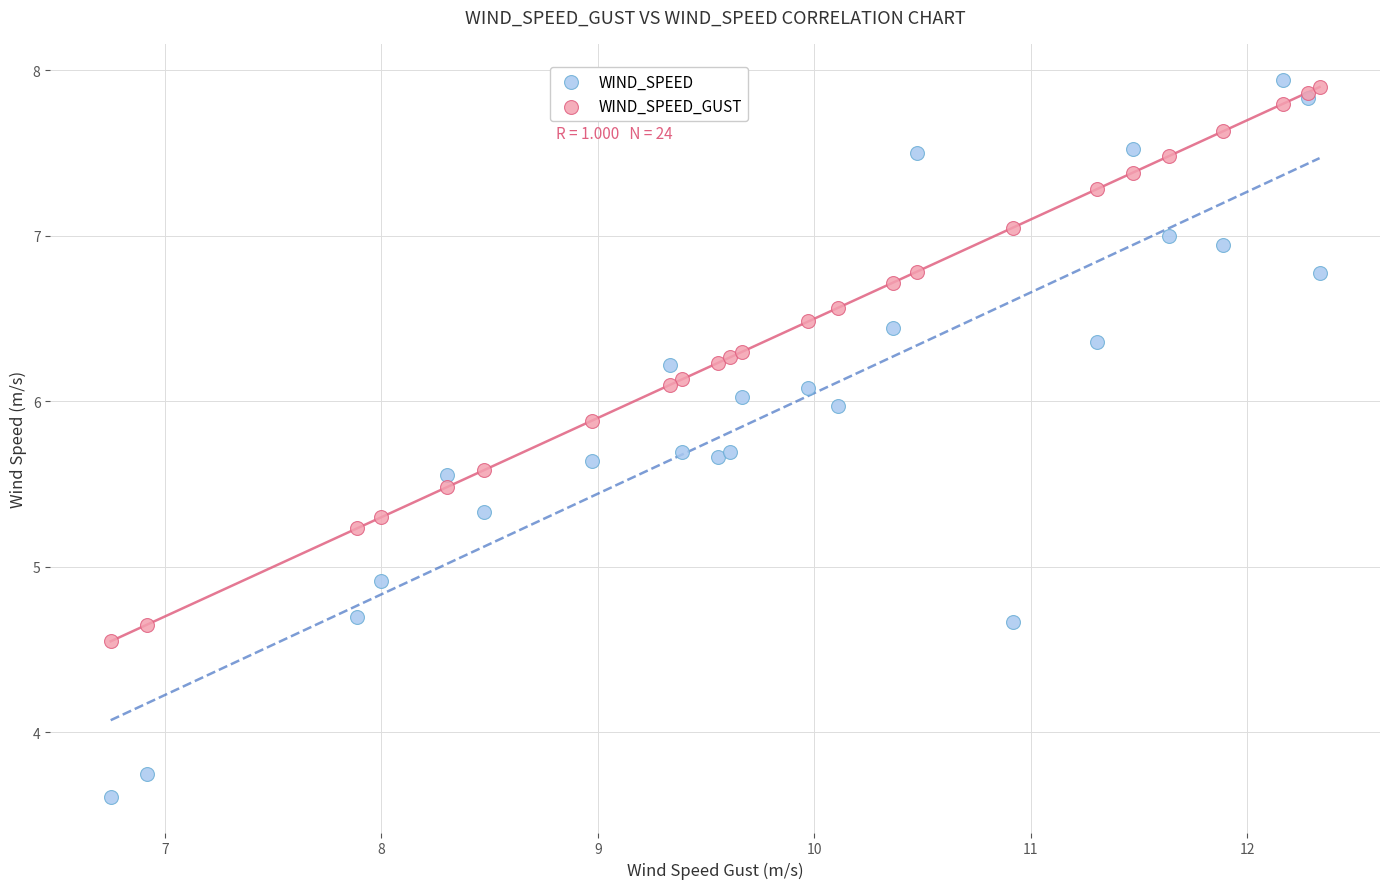

Which series has the largest Y range (max minus min)?

WIND_SPEED